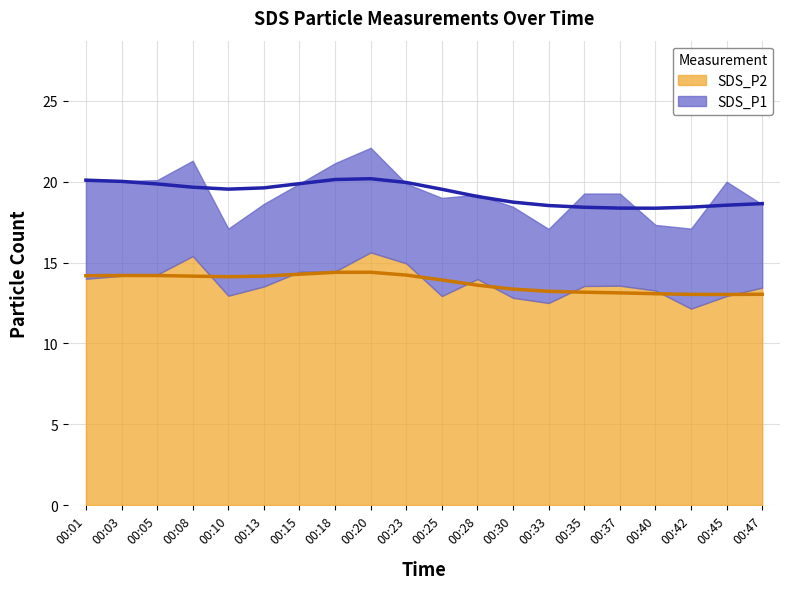

What is the difference between the maximum and minimum values in the SDS_P2 series?

3.5